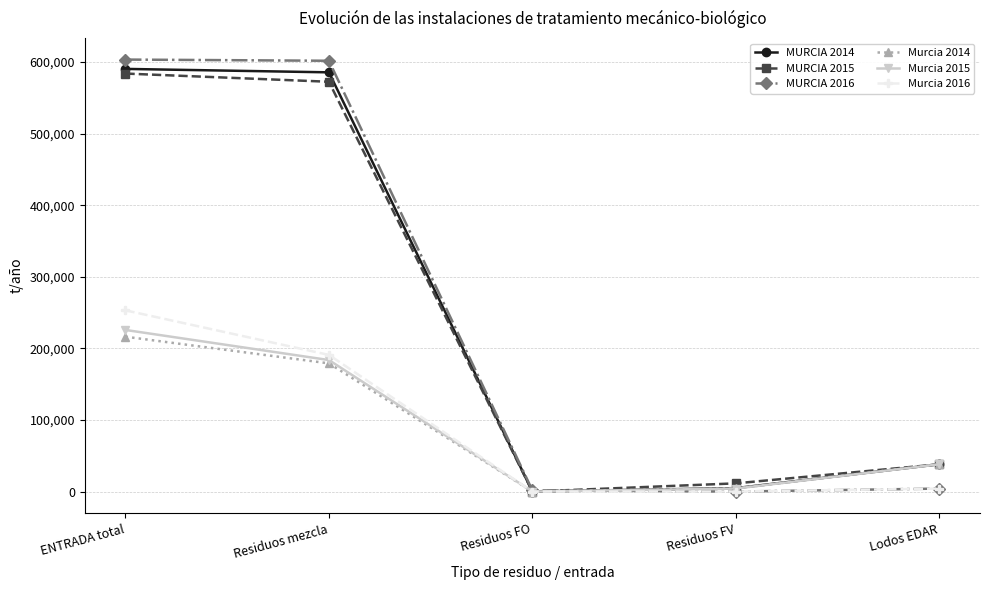

What is the difference between the maximum and second lowest values in the Murcia 2014 series?

211923.0